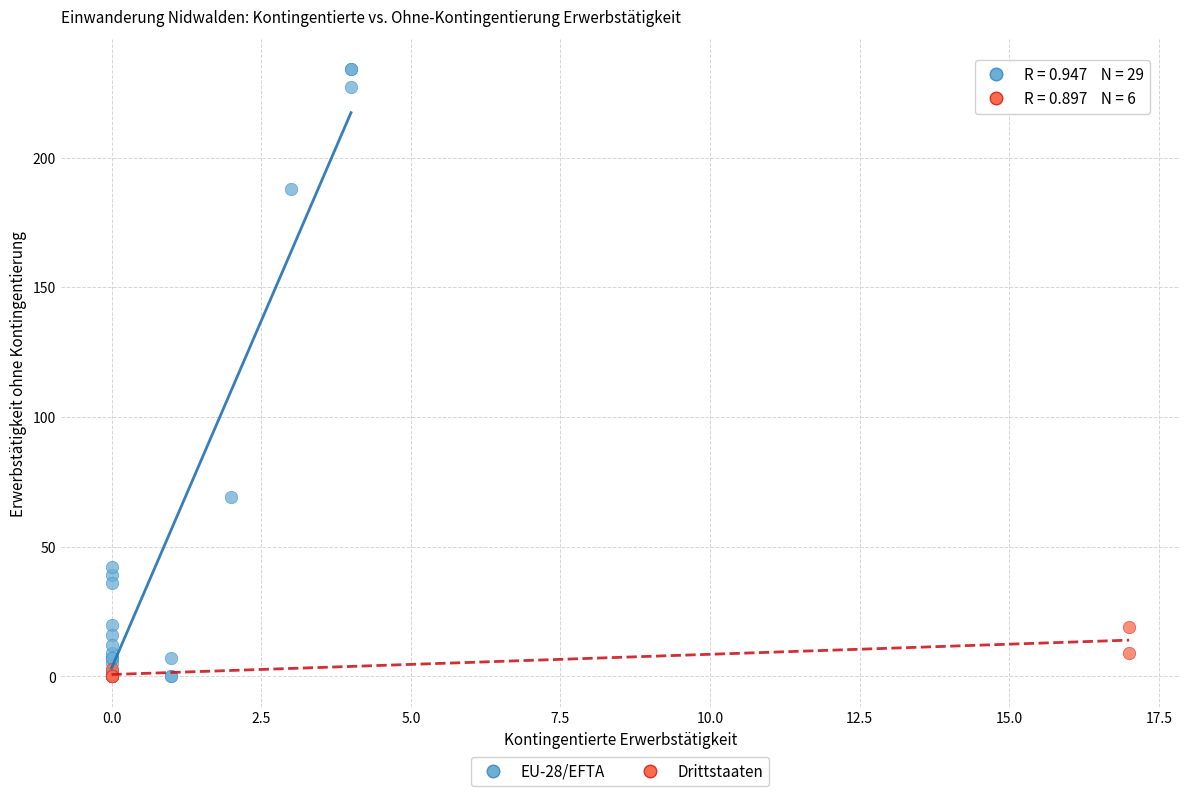

Which series contains the highest Y value?

EU-28/EFTA